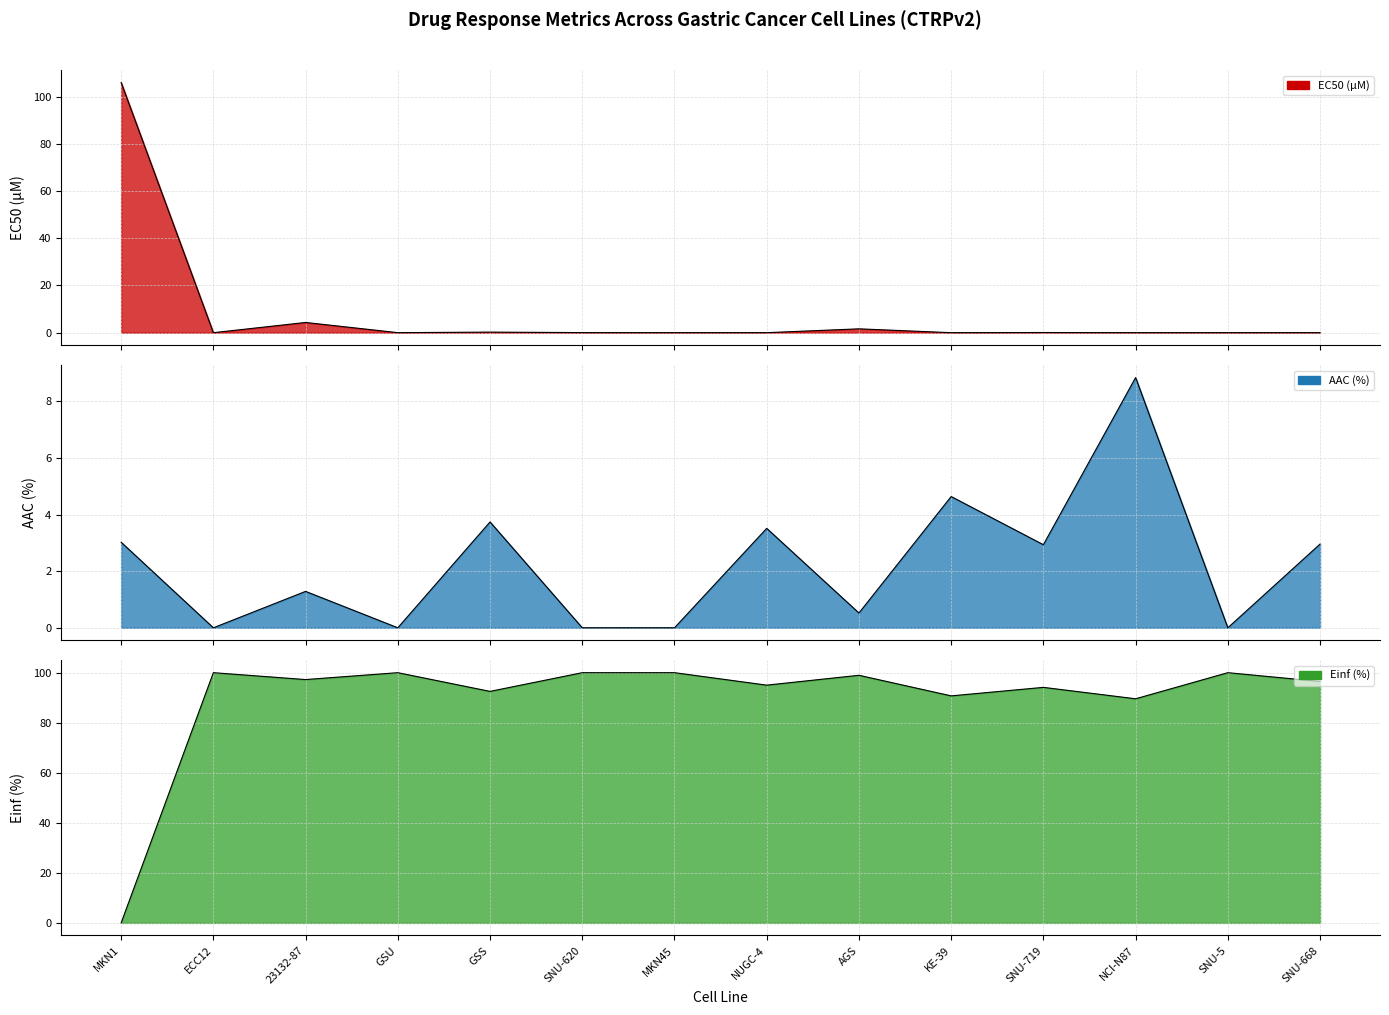

What is the sum of the AAC (%) values at NCI-N87 and MKN45?

8.8